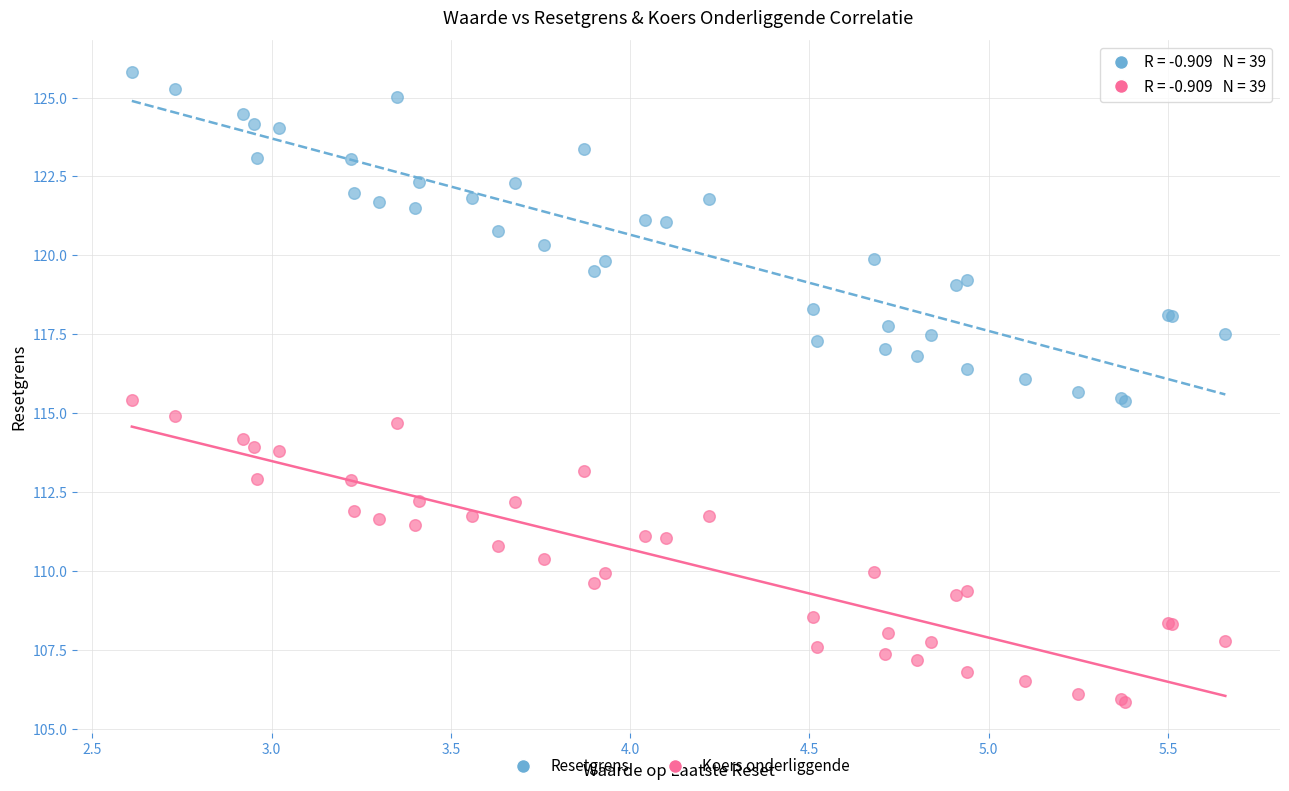

Which series reaches the minimum Y coordinate?

Koers onderliggende